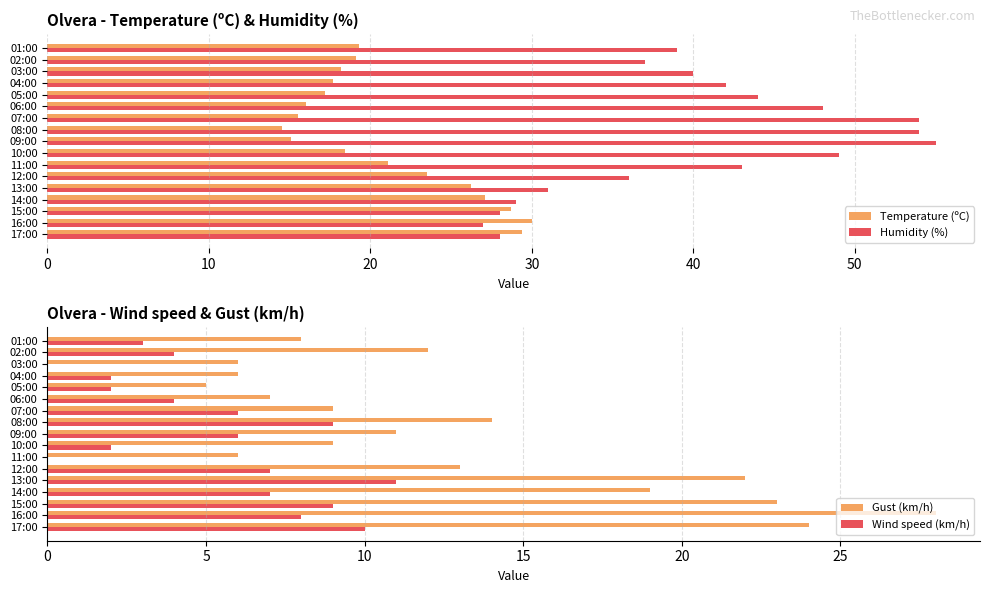

Rank the series by their average value, from lowest to highest.

Wind speed (km/h), Gust (km/h), Temperature (ºC), Humidity (%)